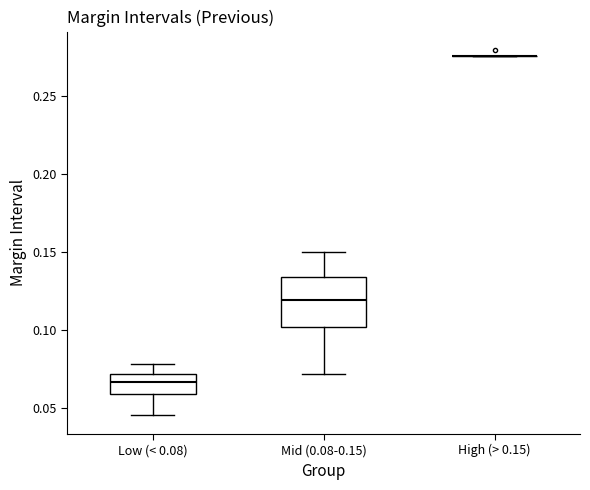

Comparing the boxes themselves (not the whiskers), which one is the tallest?

Mid (0.08-0.15)